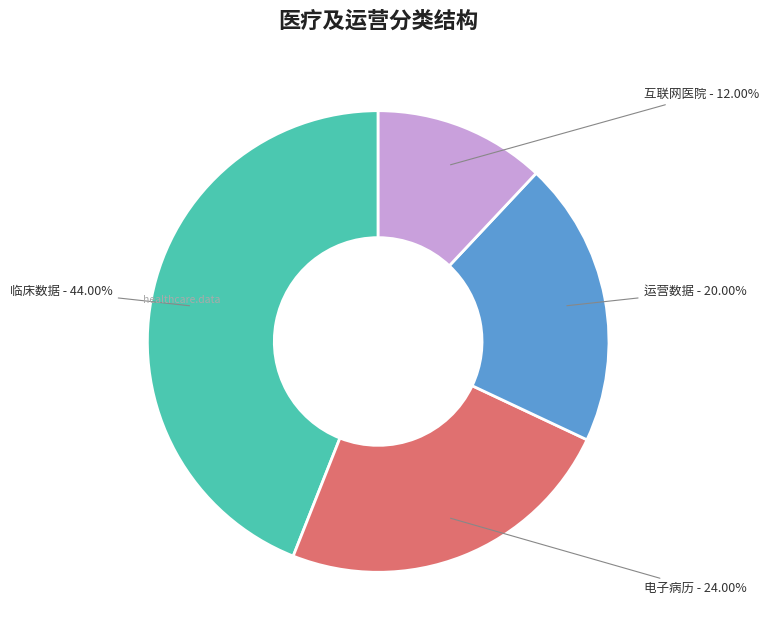

How many segments does this pie chart have?

4